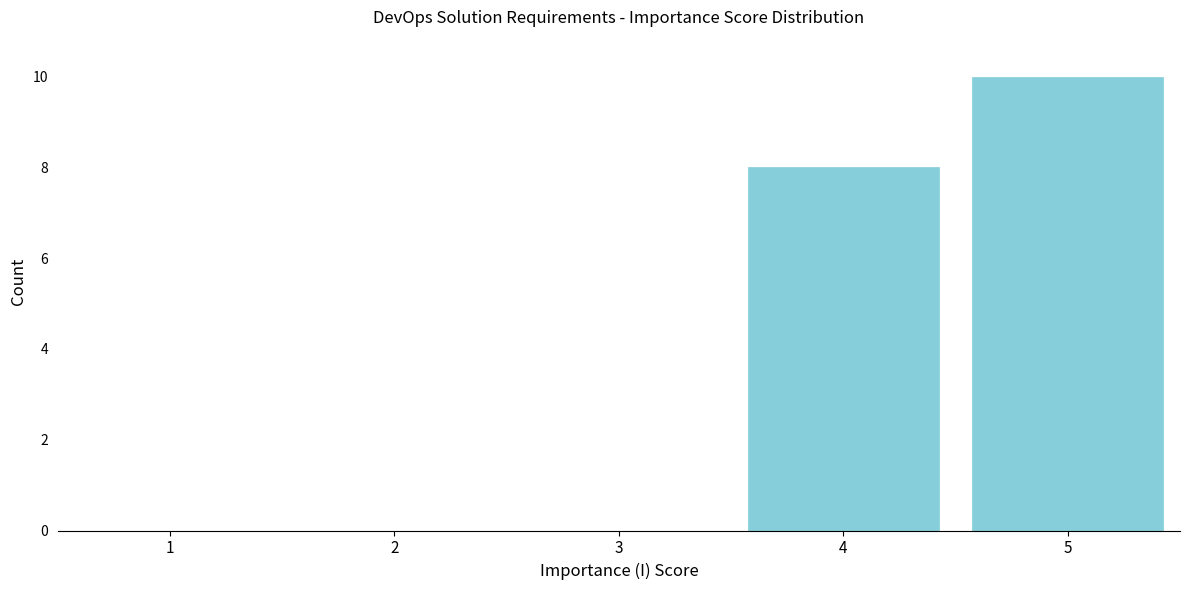

Reading left to right, what are all the values shown in this chart?

1=0	2=0	3=0	4=8	5=10